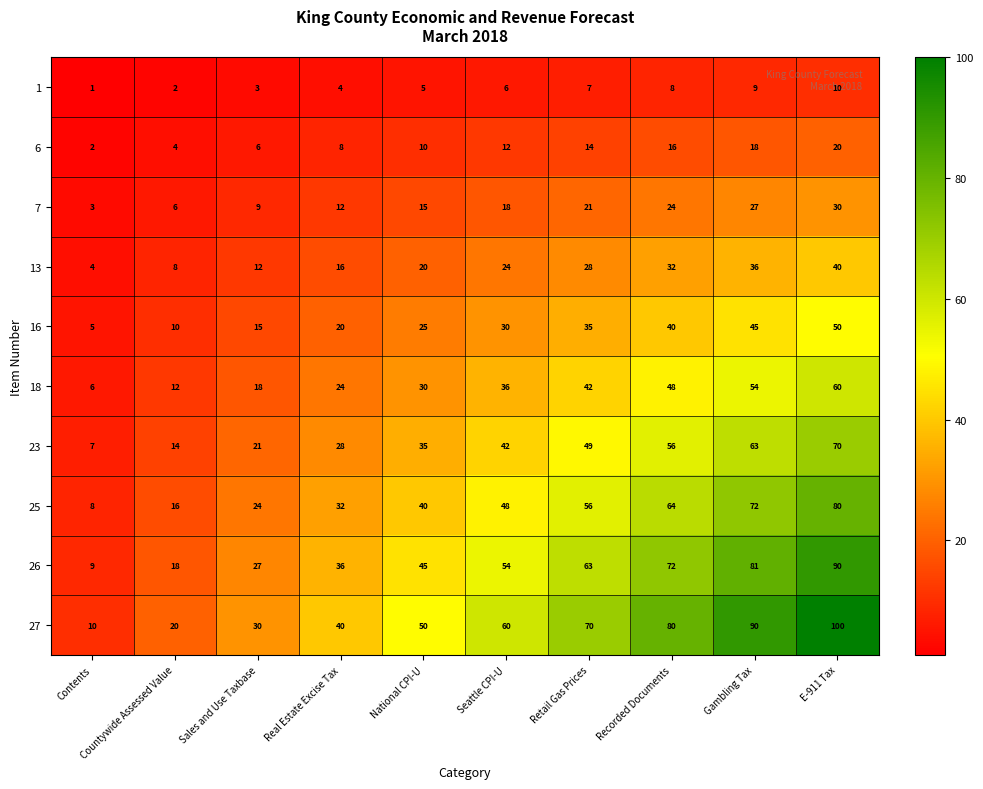

Which series changed the most between Seattle CPI-U and Gambling Tax?

27